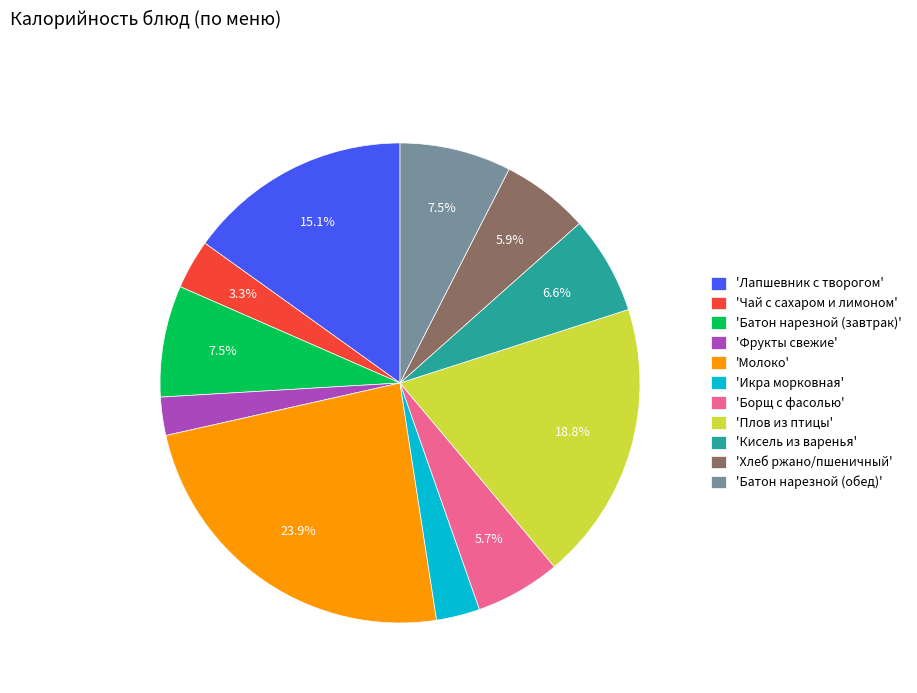

Which has a higher value, 'Плов из птицы' or 'Батон нарезной (обед)'?

'Плов из птицы'